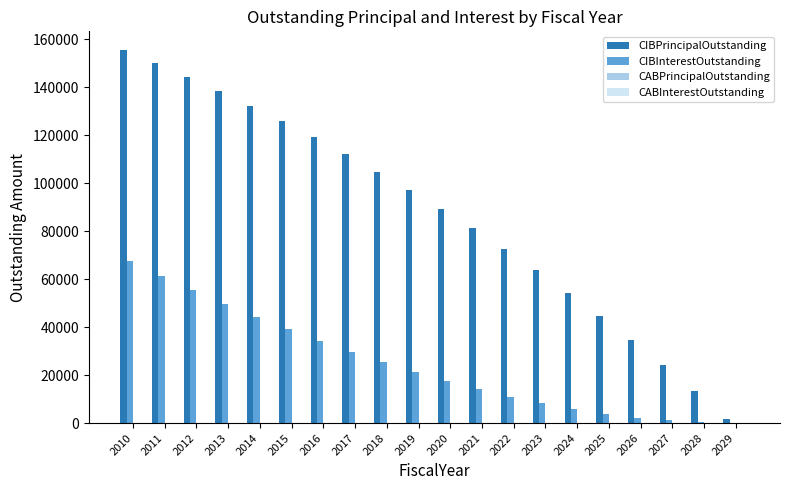

Which series has the largest total across all categories?

CIBPrincipalOutstanding